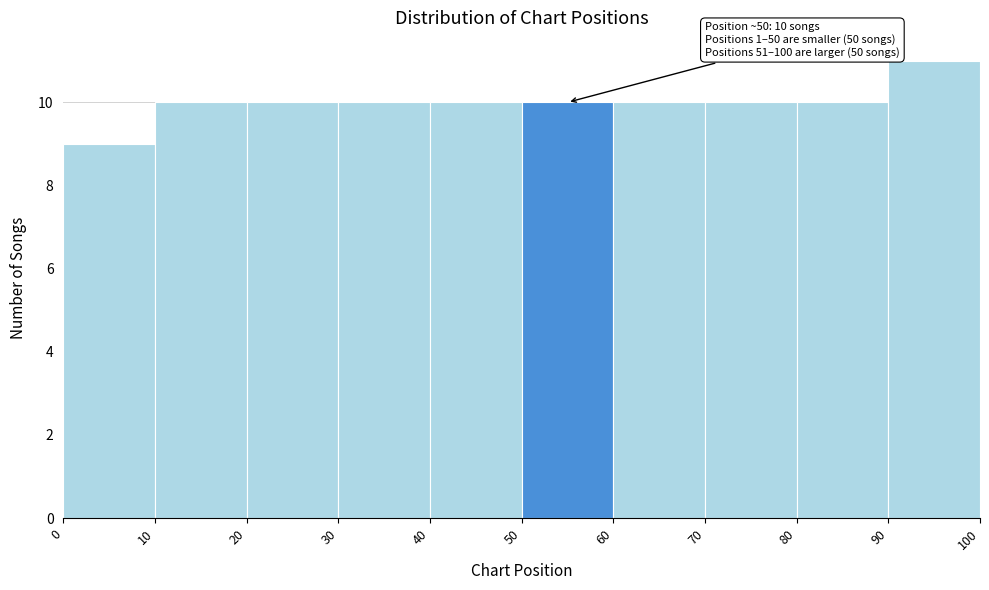

Which range on the x-axis has the tallest bar?

90 to 100